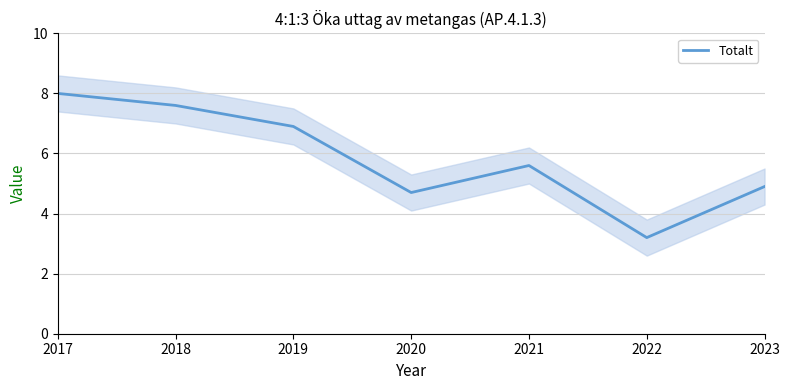

Does the chart display data point markers on the line(s)?

No